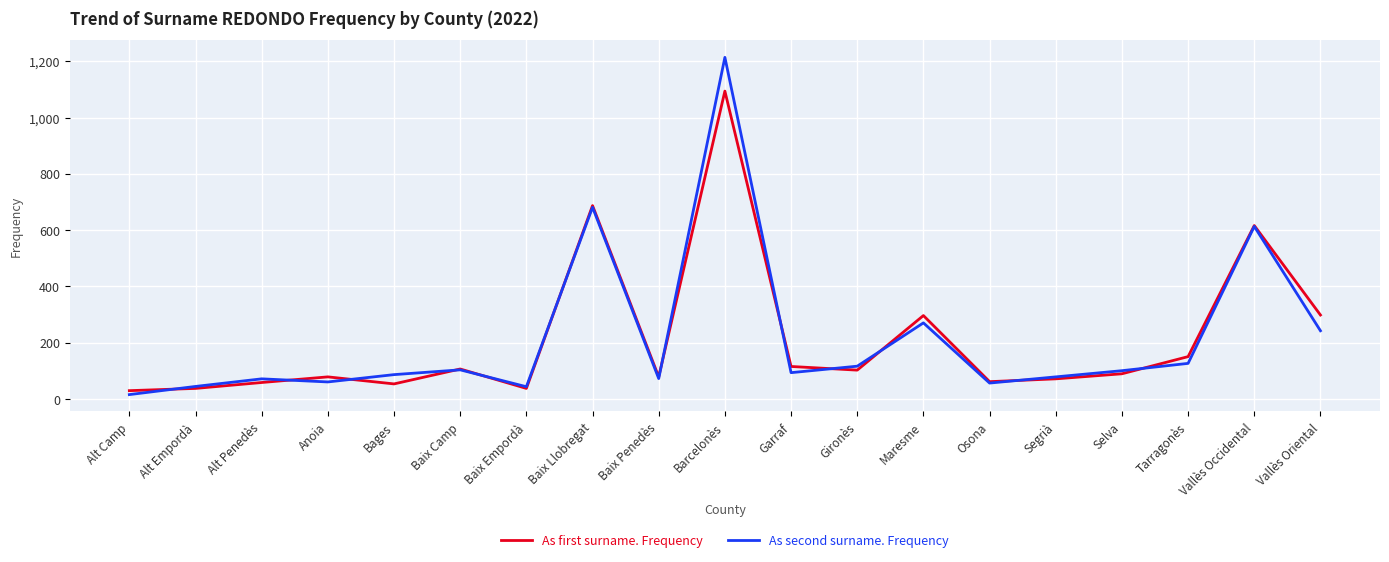

What is the total value across all series at Baix Penedès?

150